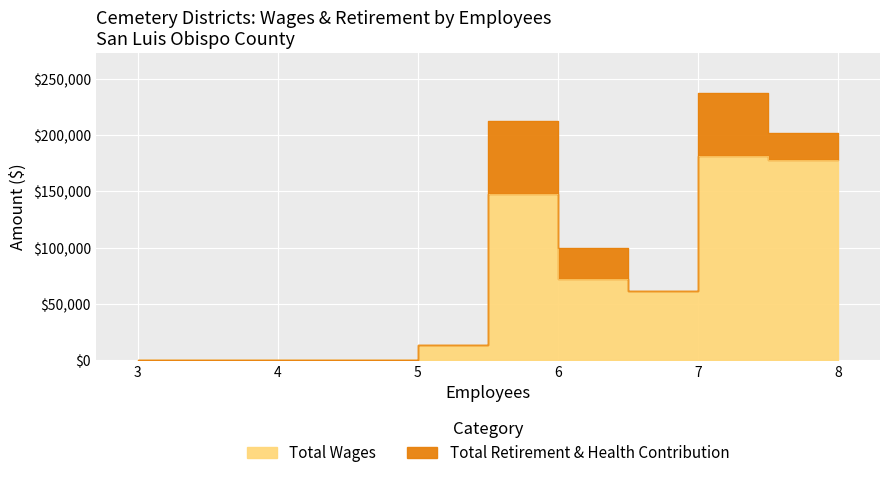

True or false: Total Retirement & Health Contribution and Total Wages cross at least once.

False